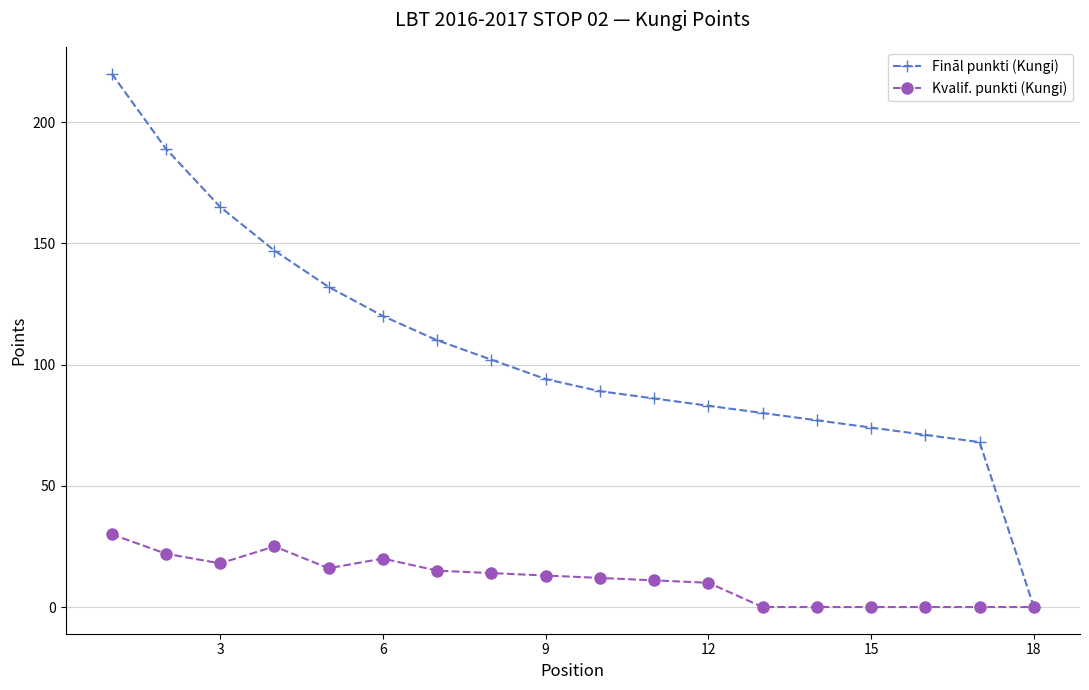

At how many categories does at least one series exceed 65?

17